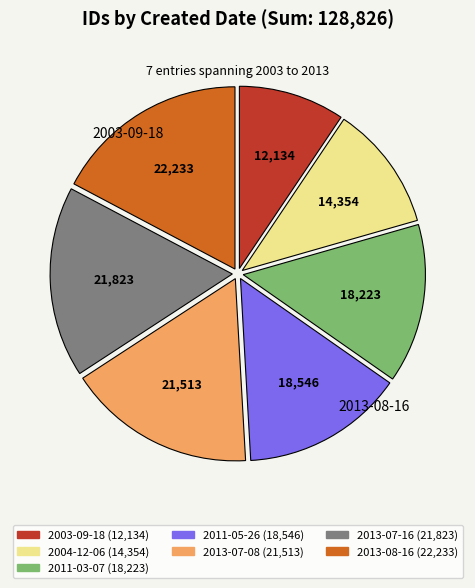

Does any single category account for the majority?

No